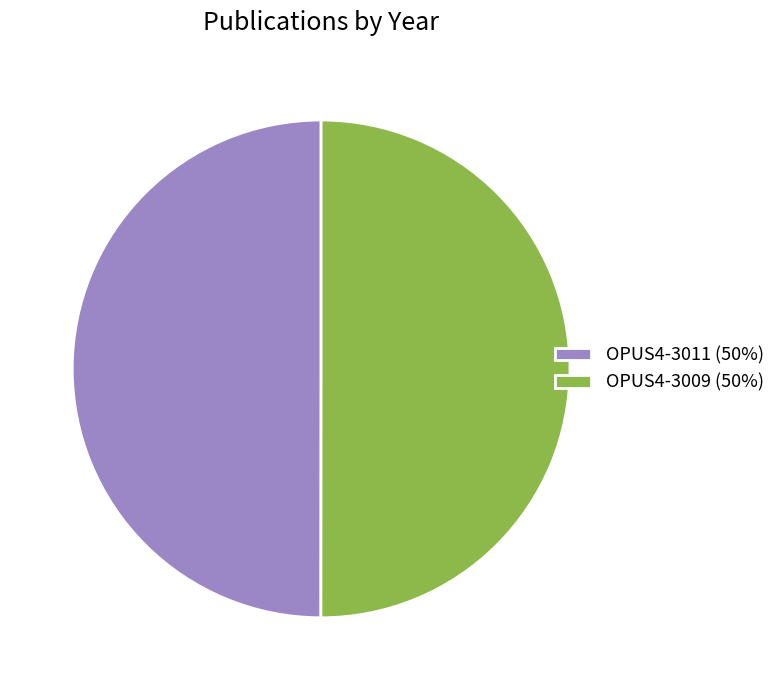

Is it true that OPUS4-3009 is 39% of the pie?

False